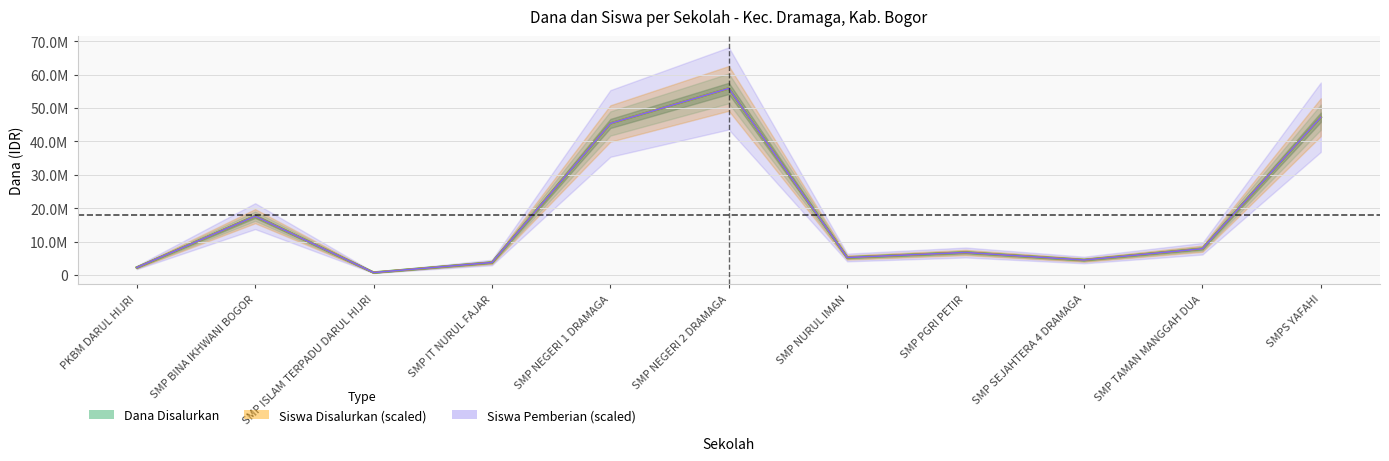

At which label is Siswa Disalurkan closest to 28312500?

SMP BINA IKHWANI BOGOR